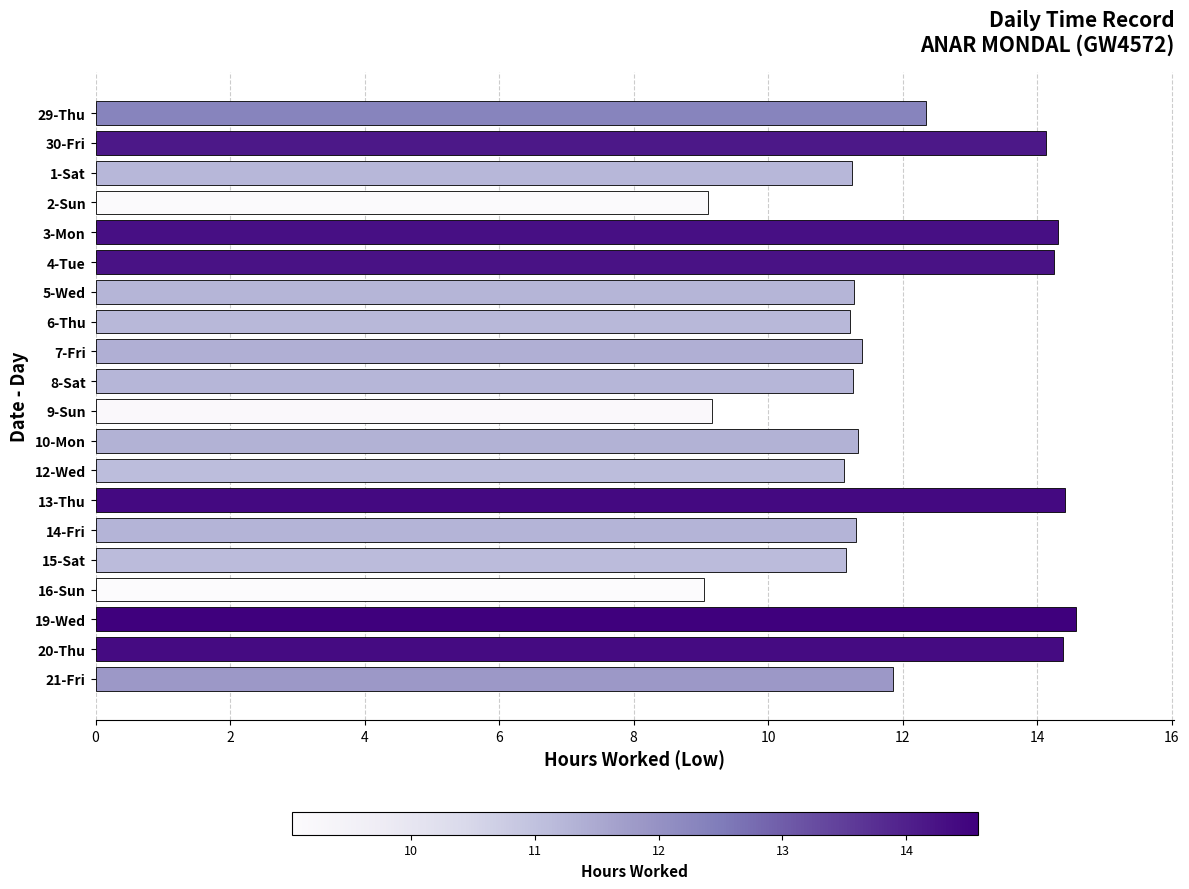

Between 10-Mon and 30-Fri, which is larger?

30-Fri